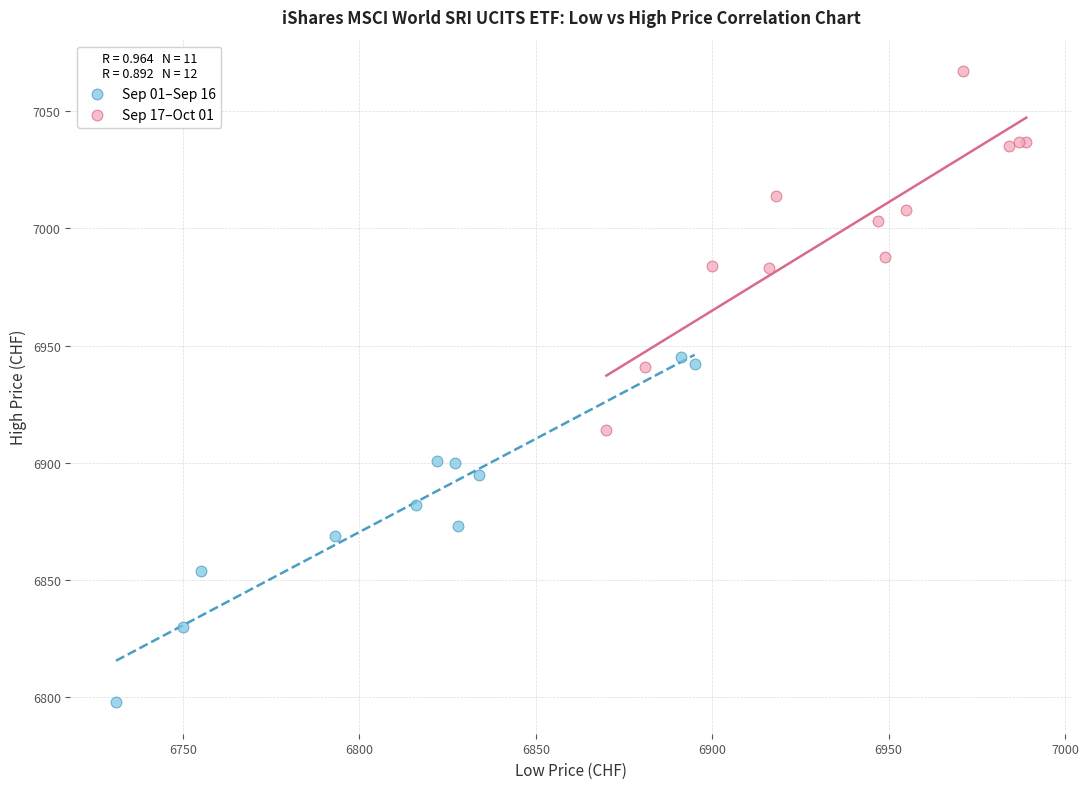

Which series reaches the minimum Y coordinate?

Sep 01–Sep 16